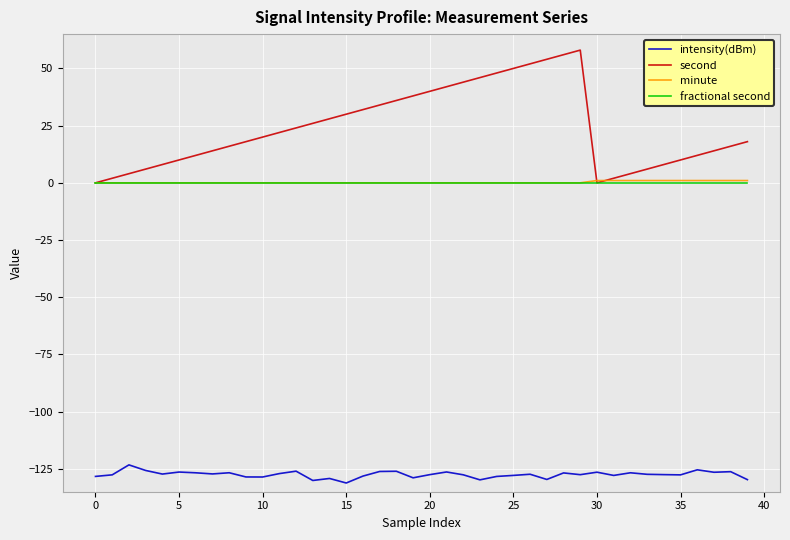

What is the smallest value displayed?

-131.2